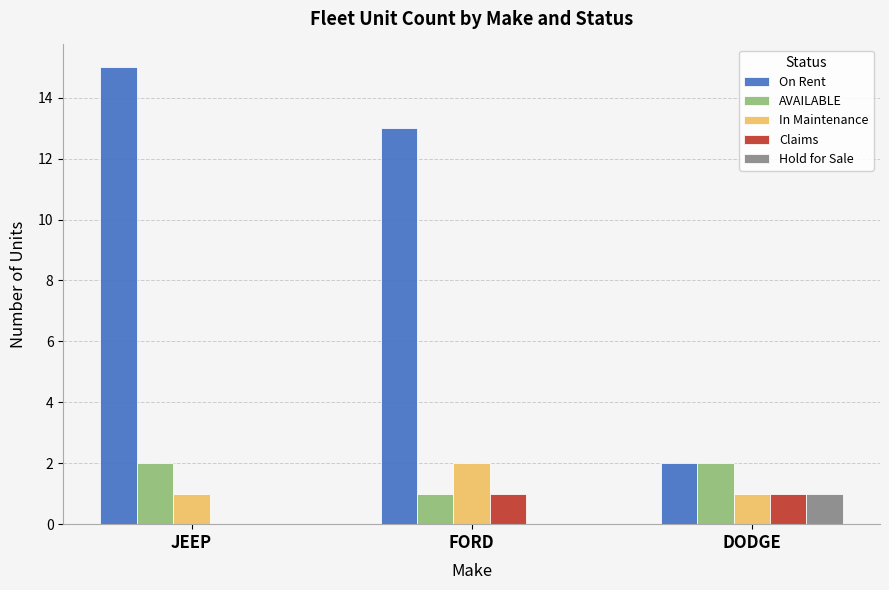

What is the sum of all On Rent values?

30